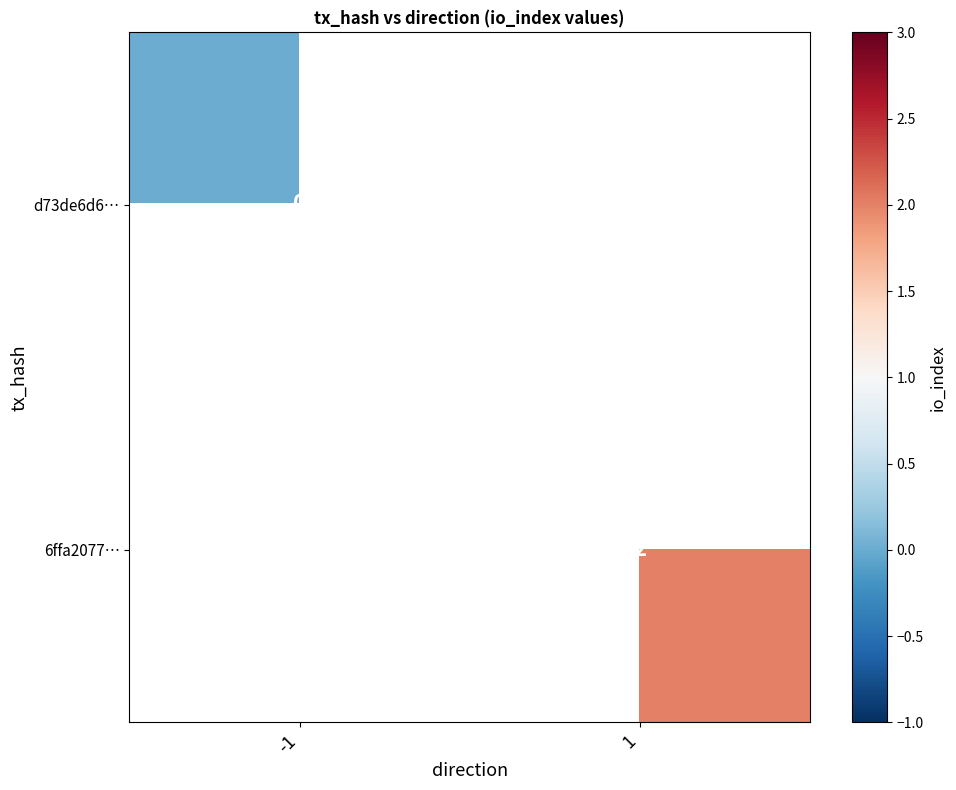

The value of 6ffa2077… at 1 is 3. True or false?

False